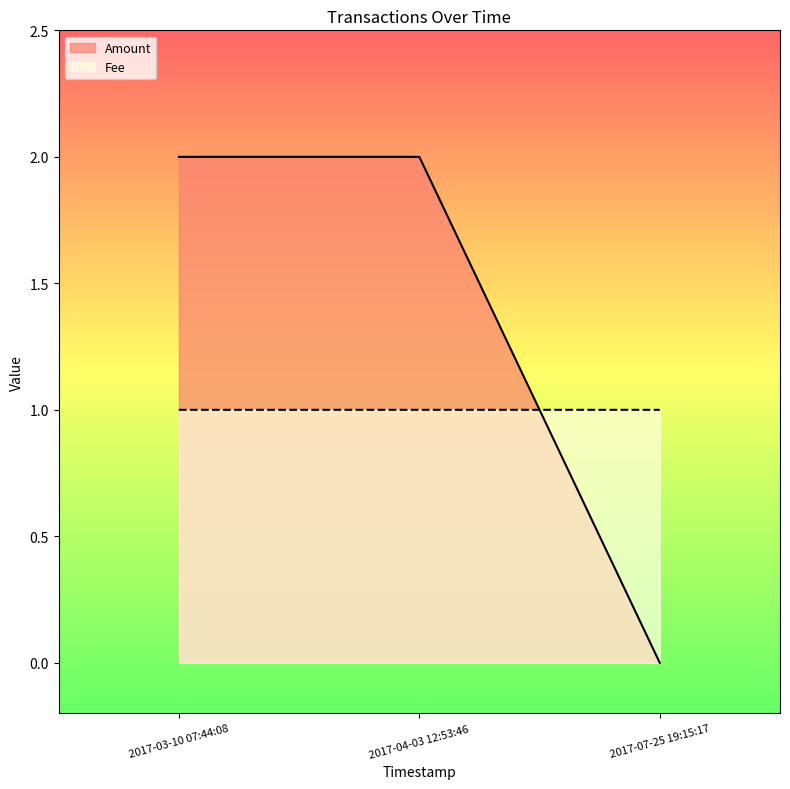

Rank the series by their average value, from lowest to highest.

Fee, Amount